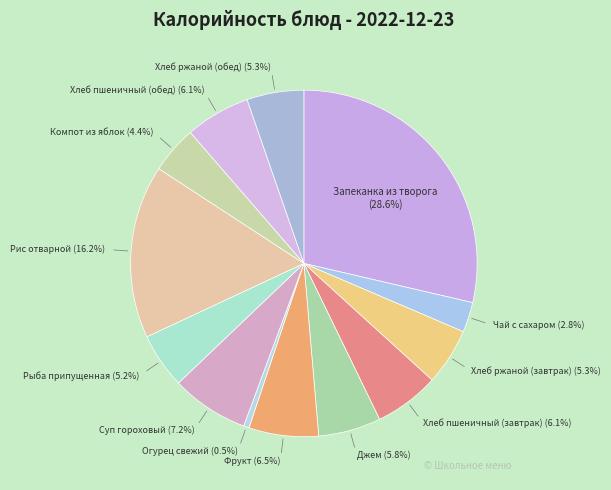

What is the smallest slice in the pie chart?

Огурец свежий